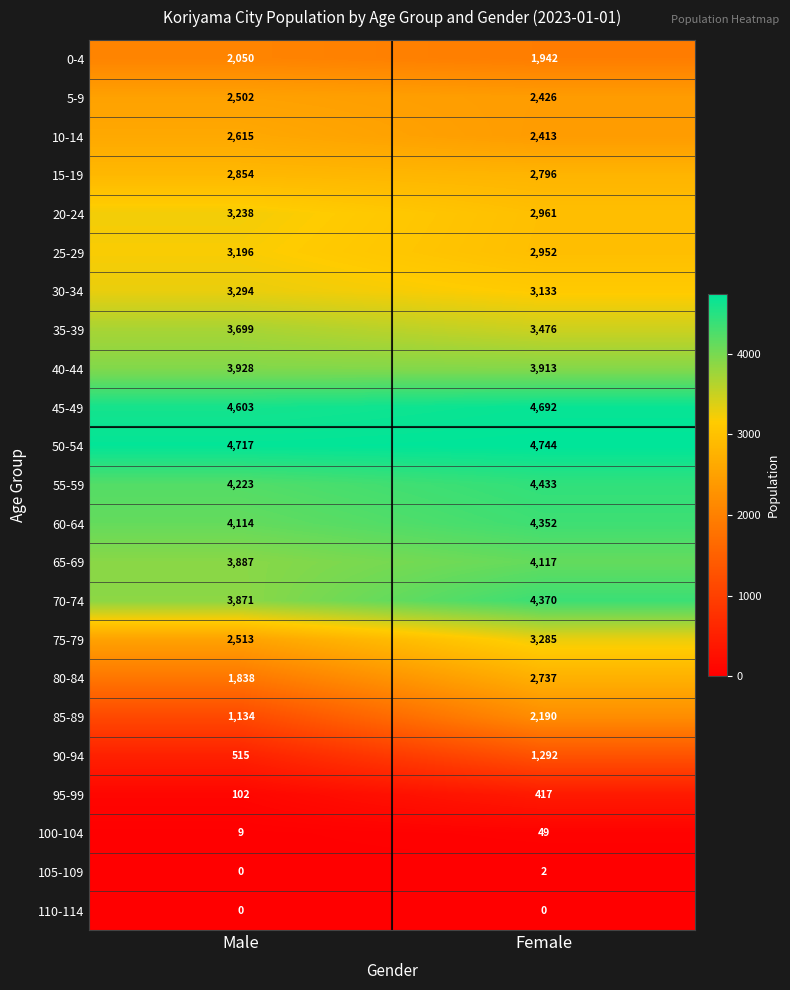

What is the difference between the highest and lowest values at Male?

4717